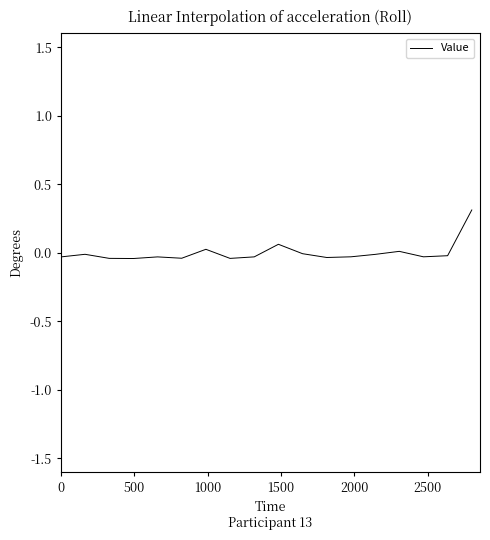

What is the difference between the maximum and minimum values?

0.4